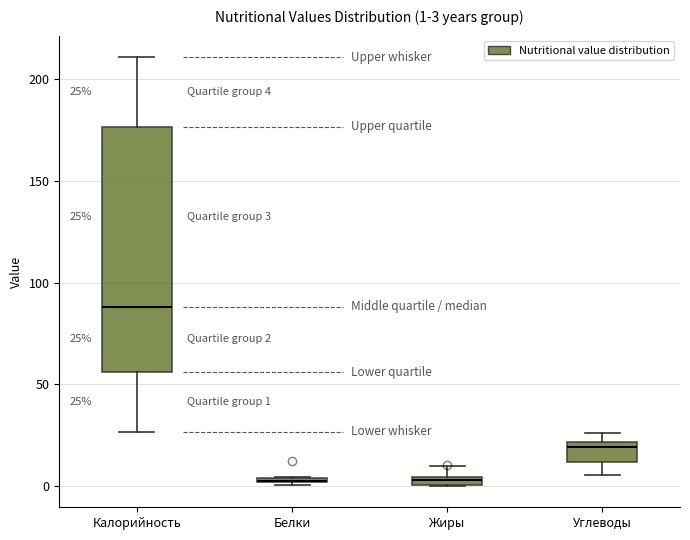

Comparing the boxes themselves (not the whiskers), which one is the tallest?

Калорийность